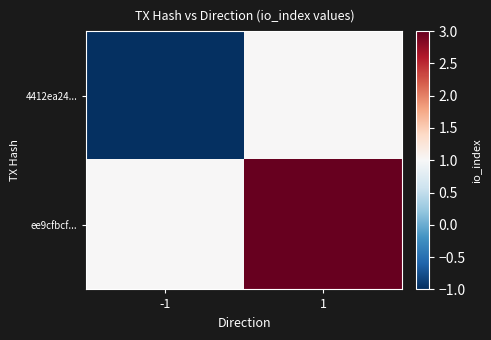

Reading left to right, transcribe all the data shown in this chart.

4412ea24...: -1=-1	1=1
ee9cfbcf...: -1=1	1=3